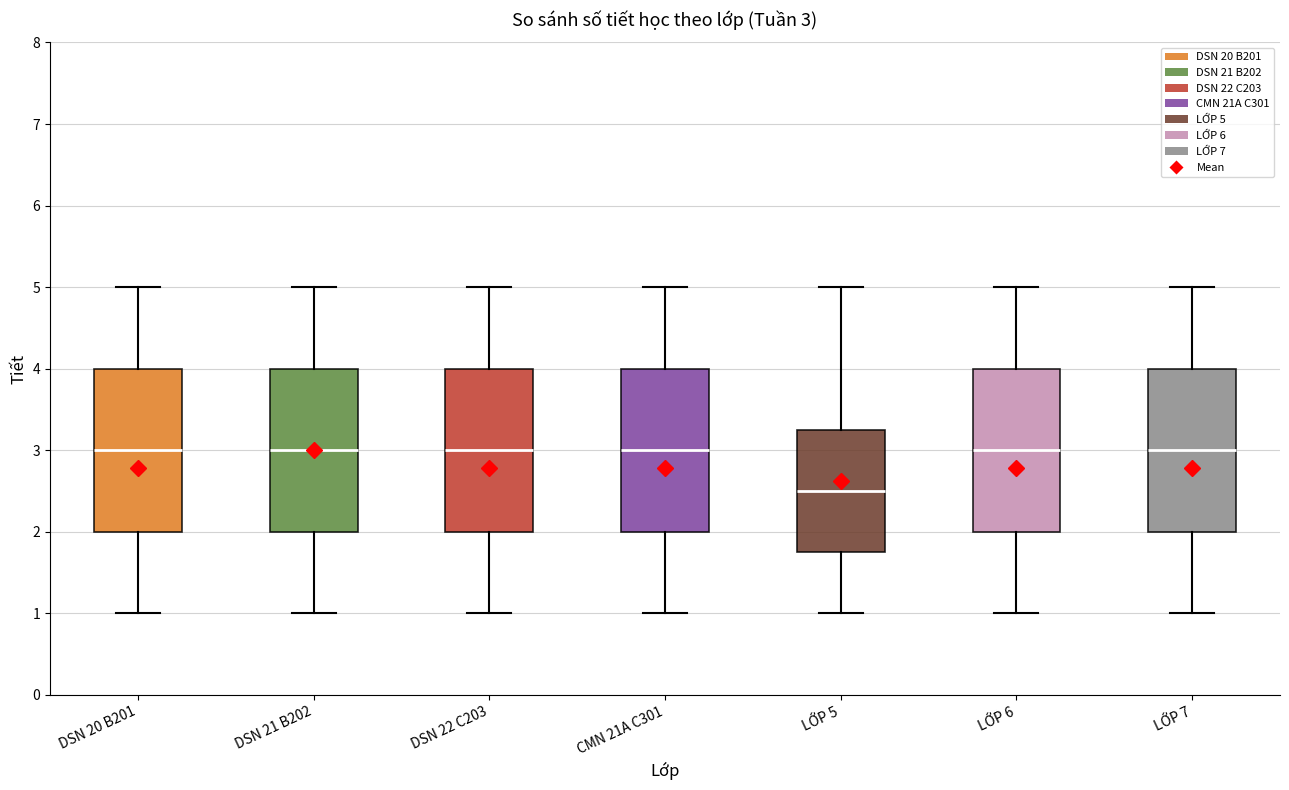

Which box has the lowest median line?

LỚP 5